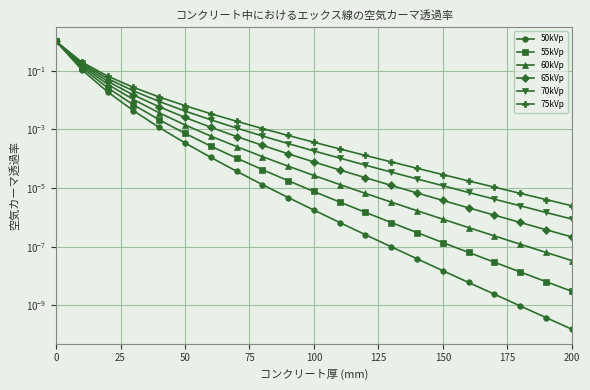

Rank the series by their maximum value, from lowest to highest.

50kVp, 55kVp, 60kVp, 65kVp, 70kVp, 75kVp